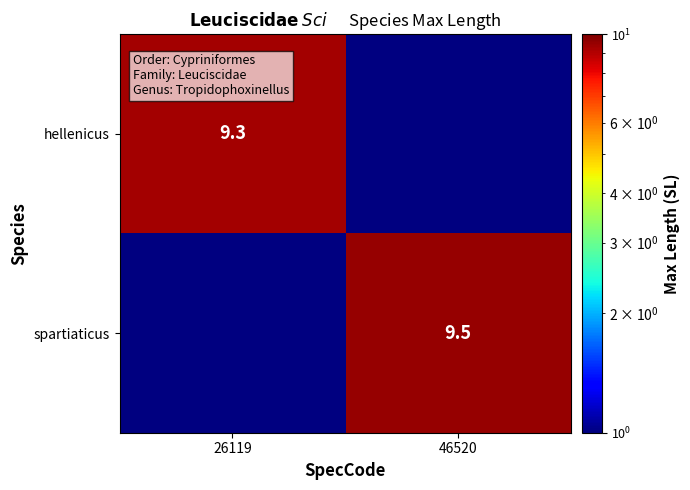

Is it true that spartiaticus equals 14.9 at 46520?

False